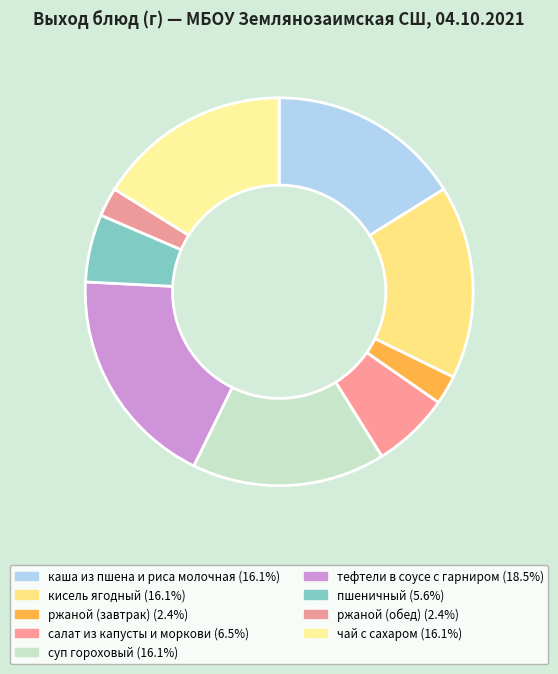

Which category has the biggest portion of the pie?

тефтели в соусе с гарниром